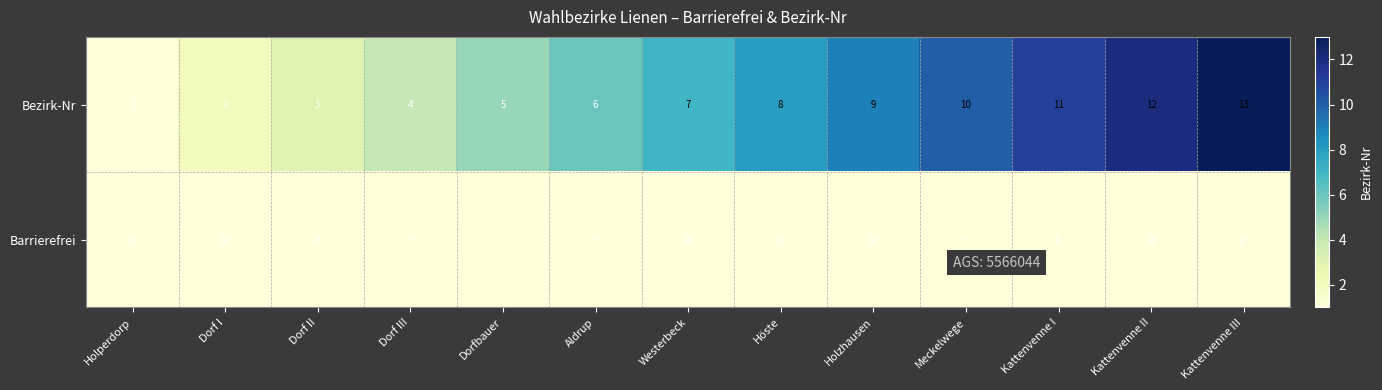

What is the difference between the second highest and second lowest values in the Bezirk-Nr series?

10